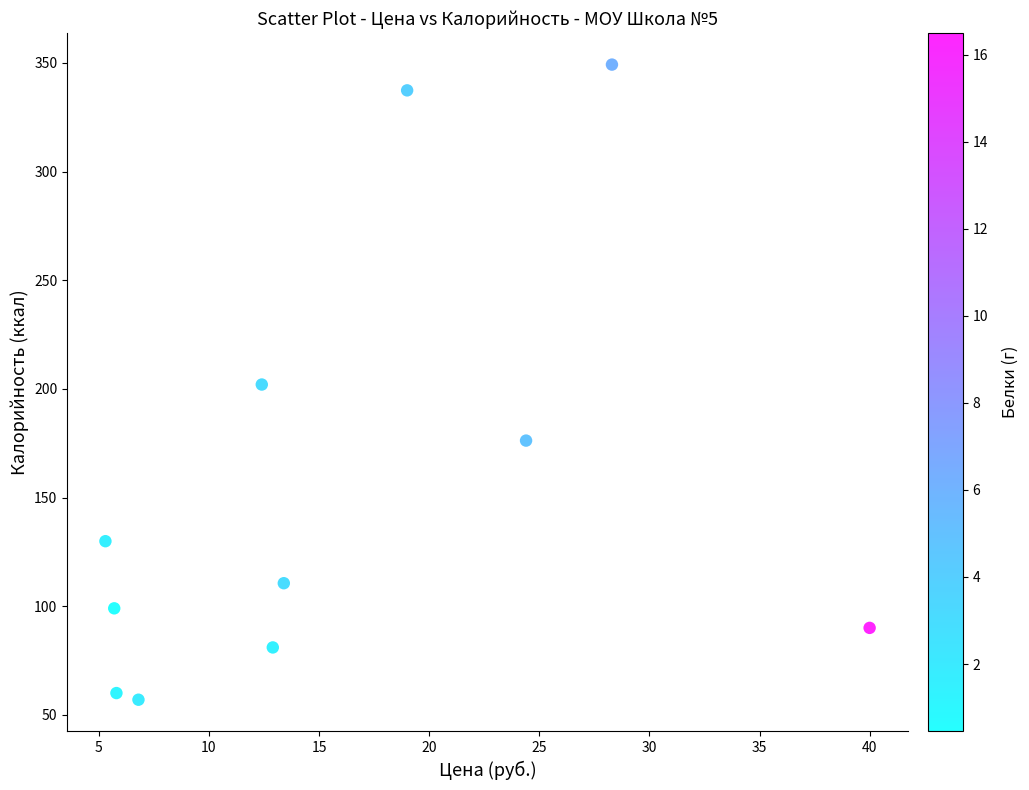

What is the range of Y values (max minus min)?

292.3